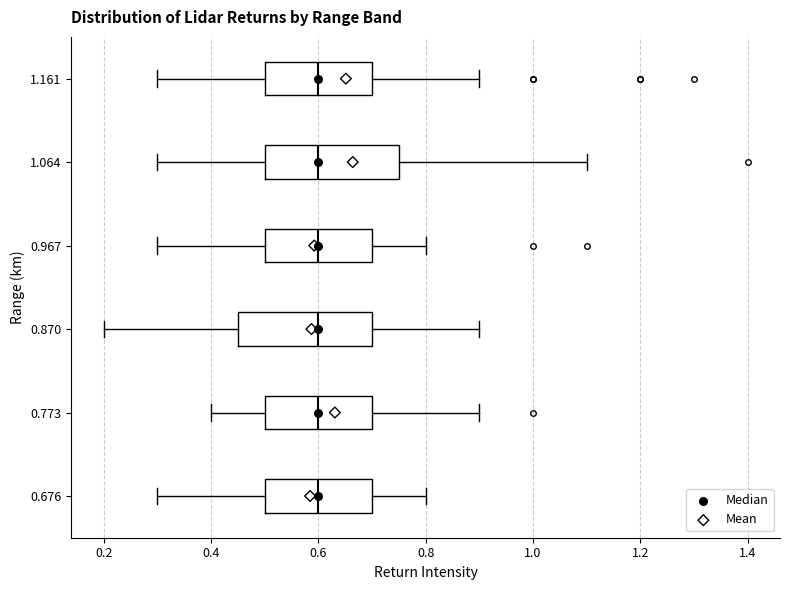

Where is the right edge of the box at y = 1.161 on the x-axis? The values are not printed on the chart, so give them approximately, as read against the axis.

0.70